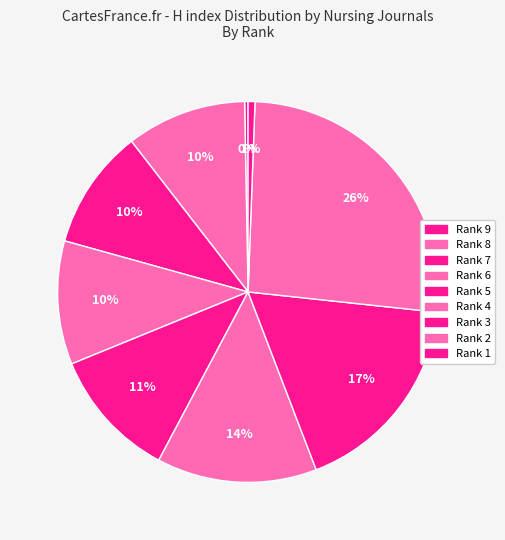

How many slices are in this pie chart?

9